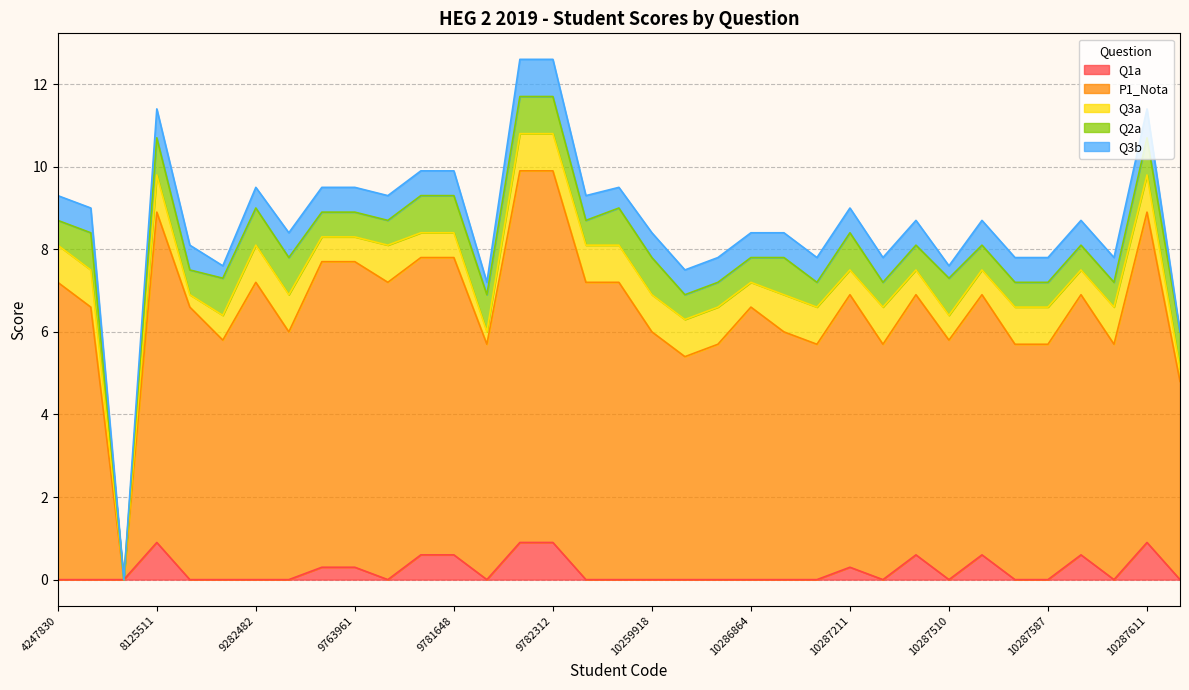

Which label corresponds to the largest value in the chart?

9782288